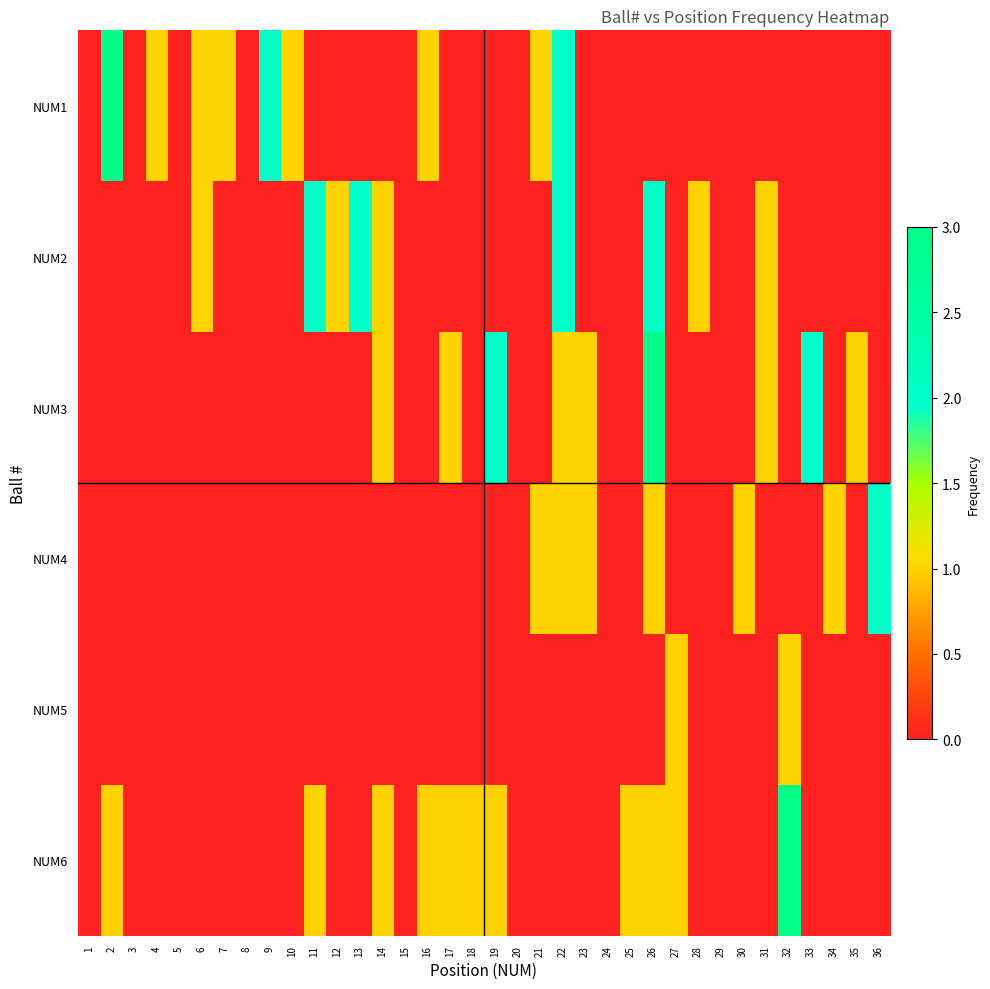

Between 16 and 14, which is larger?

16